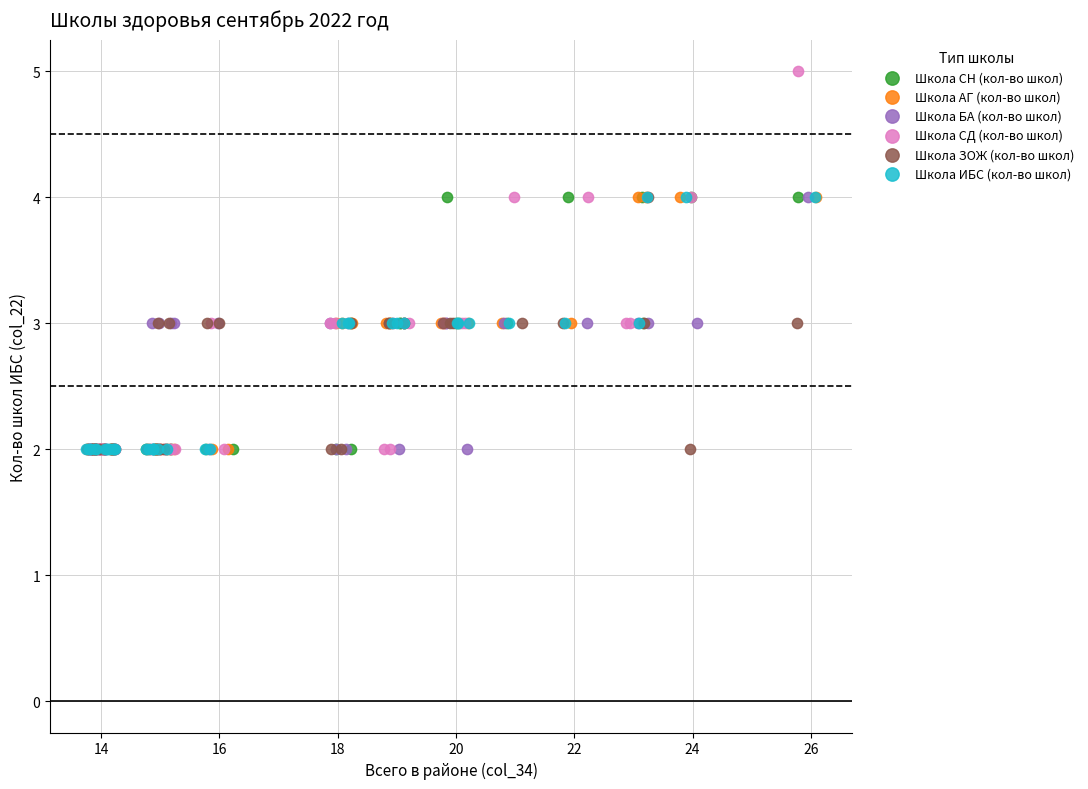

Which series reaches the maximum Y coordinate?

Школа СД (кол-во школ)